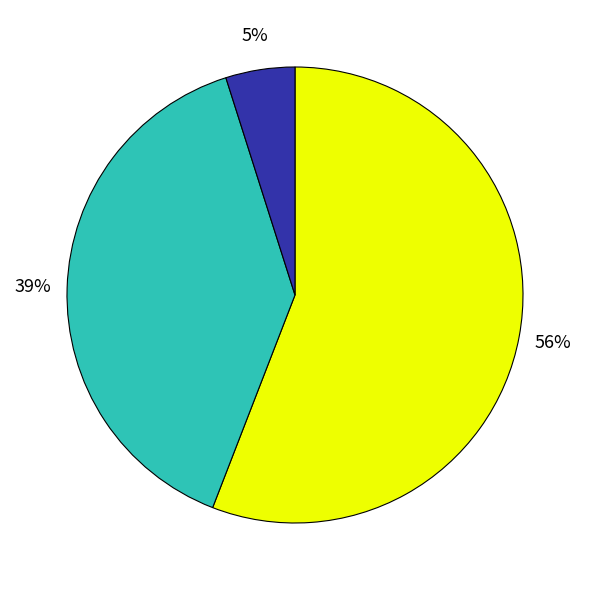

How many slices are in this pie chart?

3